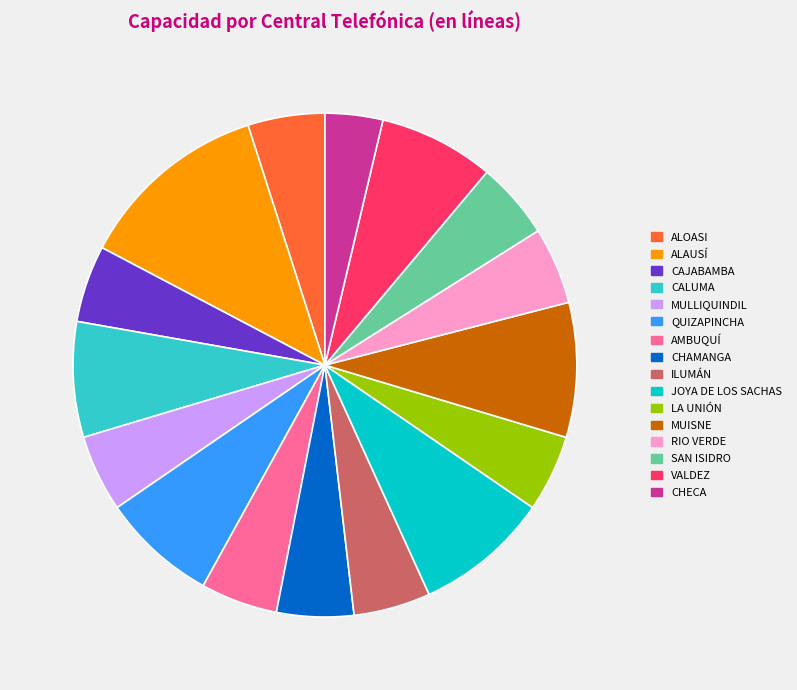

Does CHAMANGA account for over 50% of the chart?

No